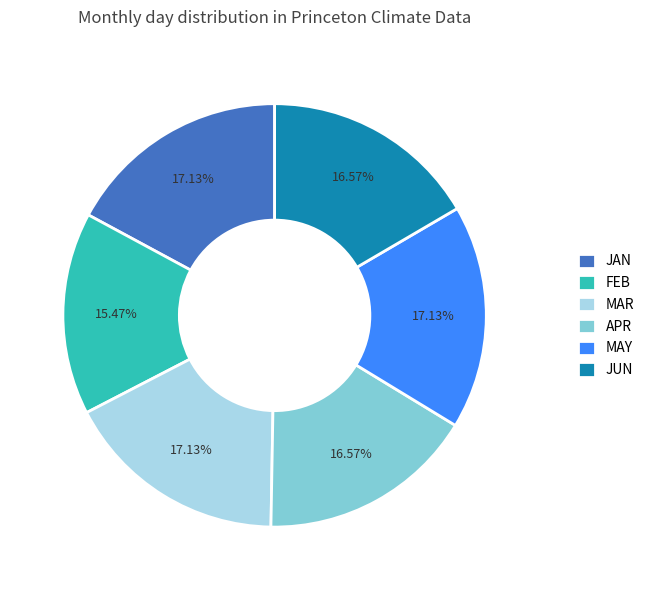

How many slices are in this pie chart?

6